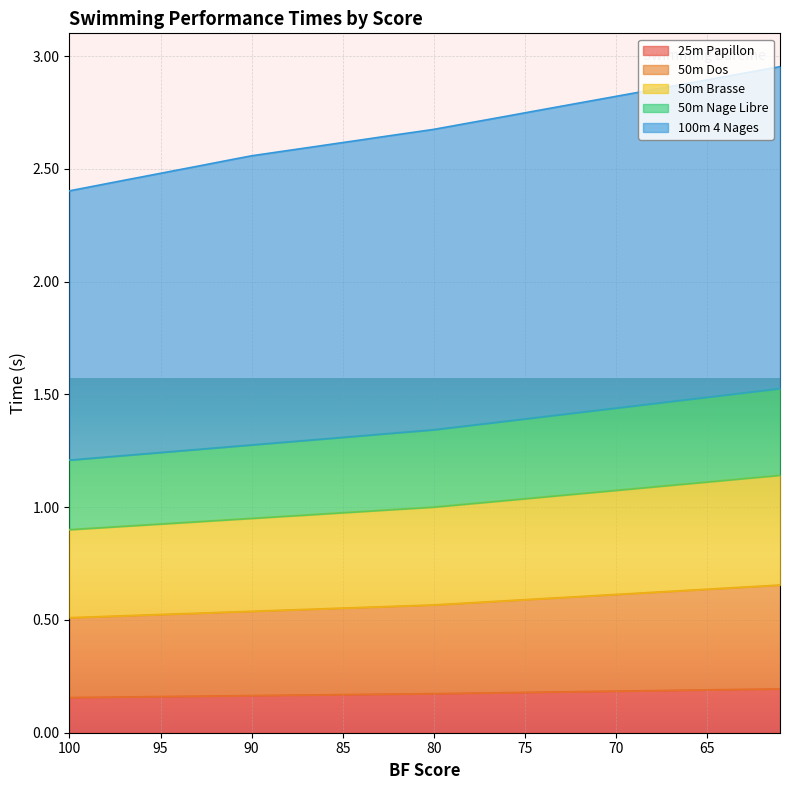

True or false: 100m 4 Nages has more than 2 points higher than both neighbors.

False